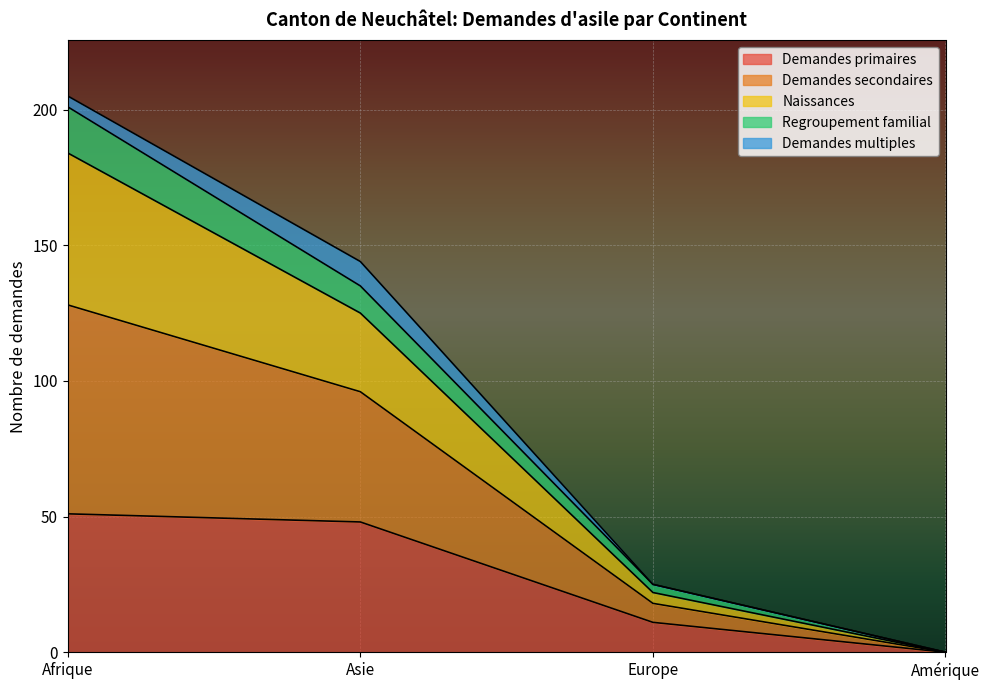

What position from the right is Amérique?

1